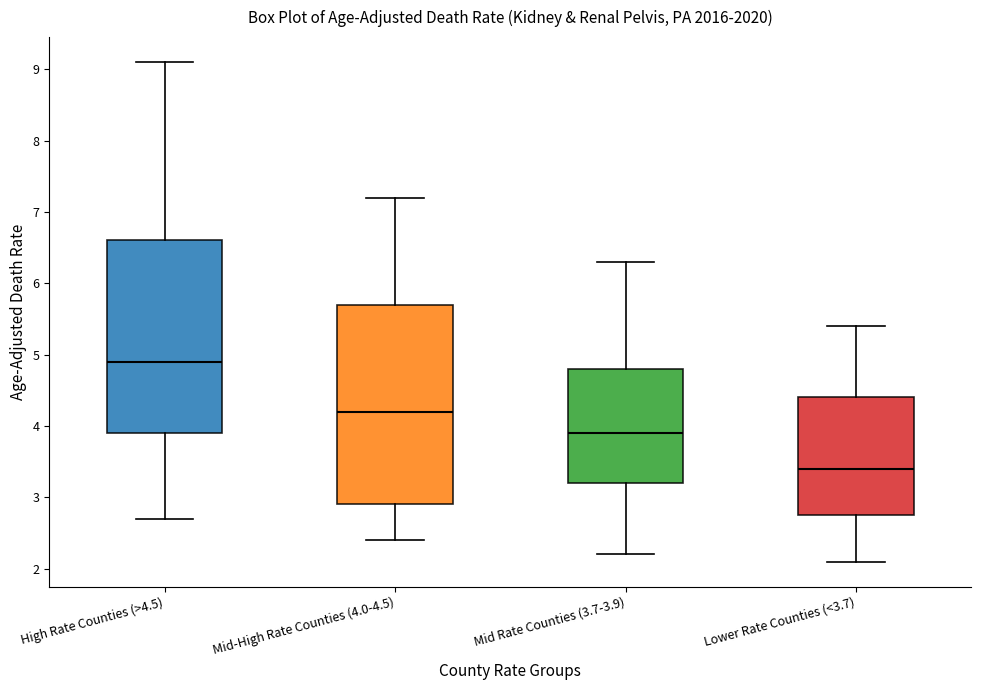

Reading left to right, read every box against the y-axis: the position of its median line, the range the box covers, and the ends of its whiskers. The values are not printed on the chart, so give them approximately, as read against the axis.

High Rate Counties (>4.5): median 4.9, box 3.9 to 6.6, whiskers 2.7 to 9.1
Mid-High Rate Counties (4.0-4.5): median 4.2, box 2.9 to 5.7, whiskers 2.4 to 7.2
Mid Rate Counties (3.7-3.9): median 3.9, box 3.2 to 4.8, whiskers 2.2 to 6.3
Lower Rate Counties (<3.7): median 3.4, box 2.8 to 4.4, whiskers 2.1 to 5.4